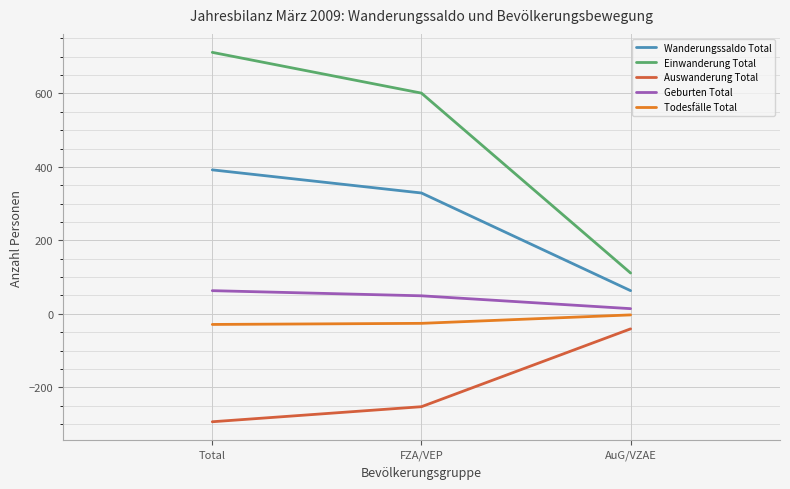

Is it true that Wanderungssaldo Total equals 329 at FZA/VEP?

True